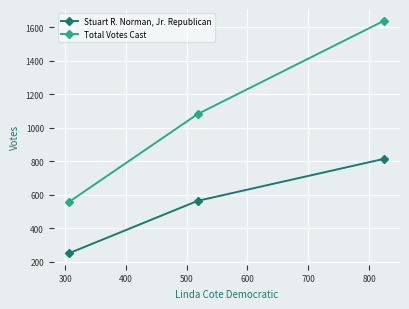

Rank the series by their maximum value, from highest to lowest.

Total Votes Cast, Stuart R. Norman, Jr. Republican